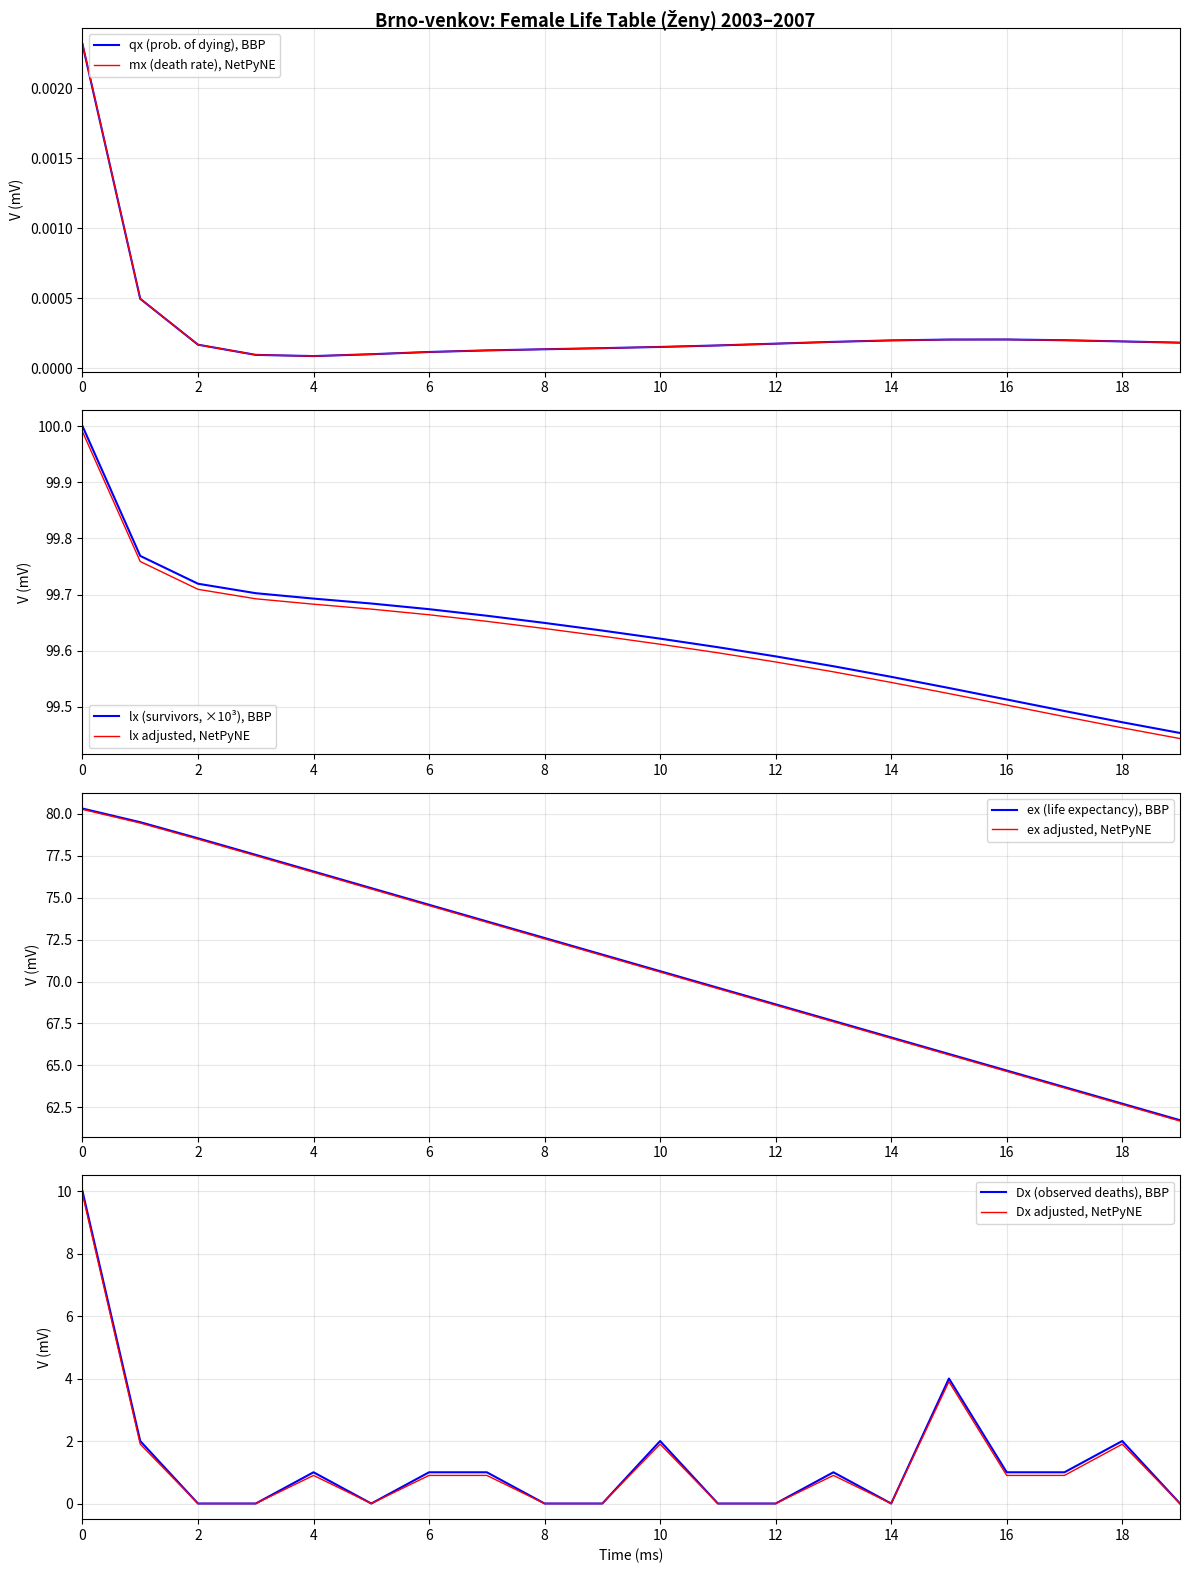

The age series shows 97.9 at 12. True or false?

False